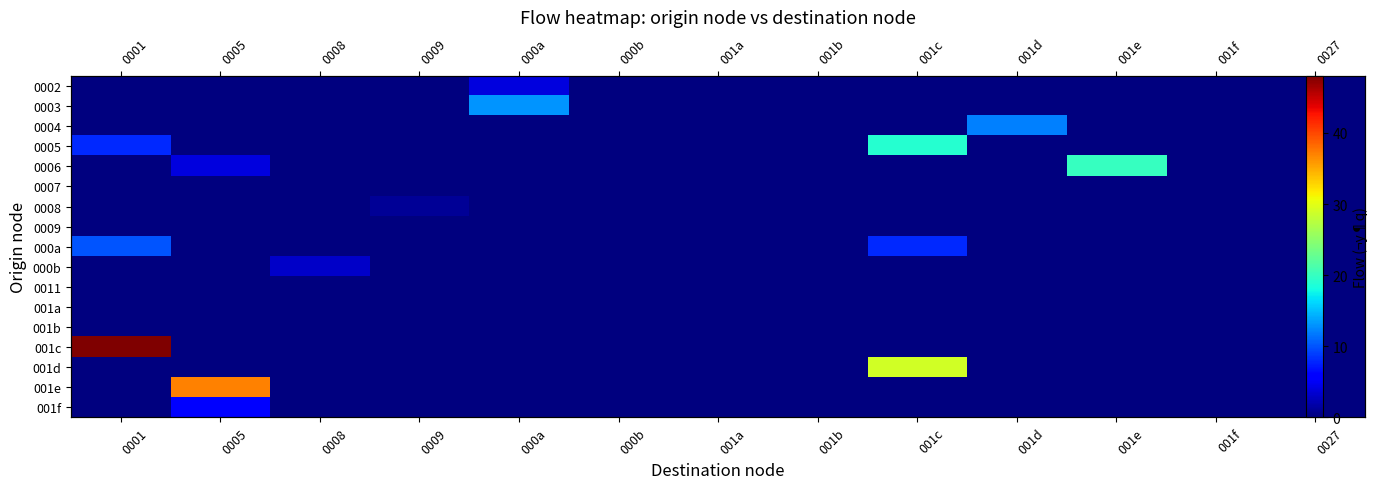

Count the 000a values in the range 0 to 1.

11